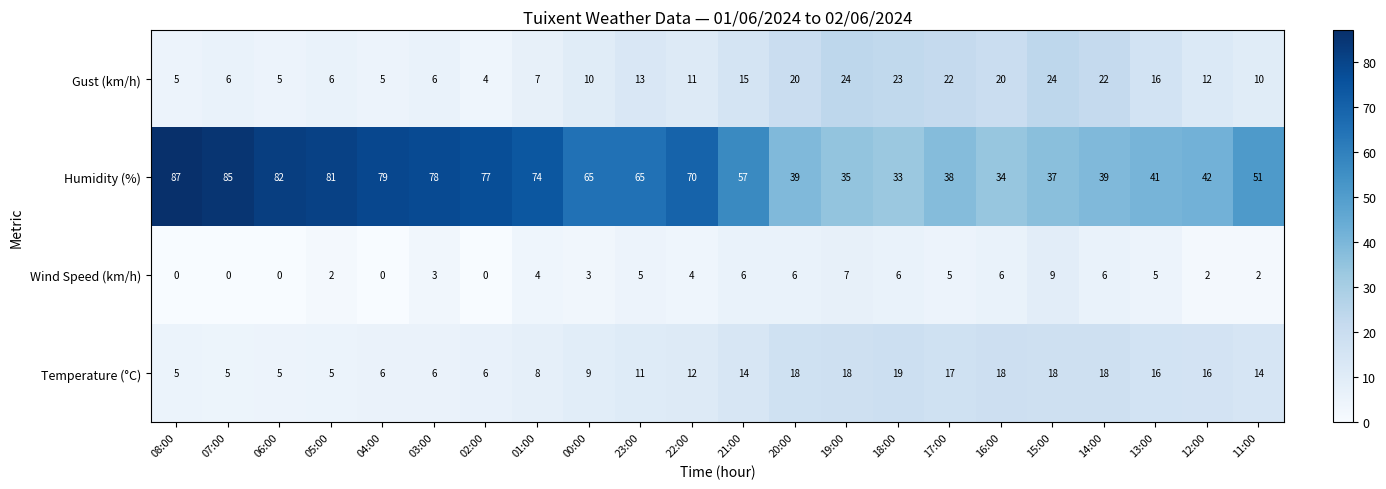

What is the maximum value shown in the chart?

87